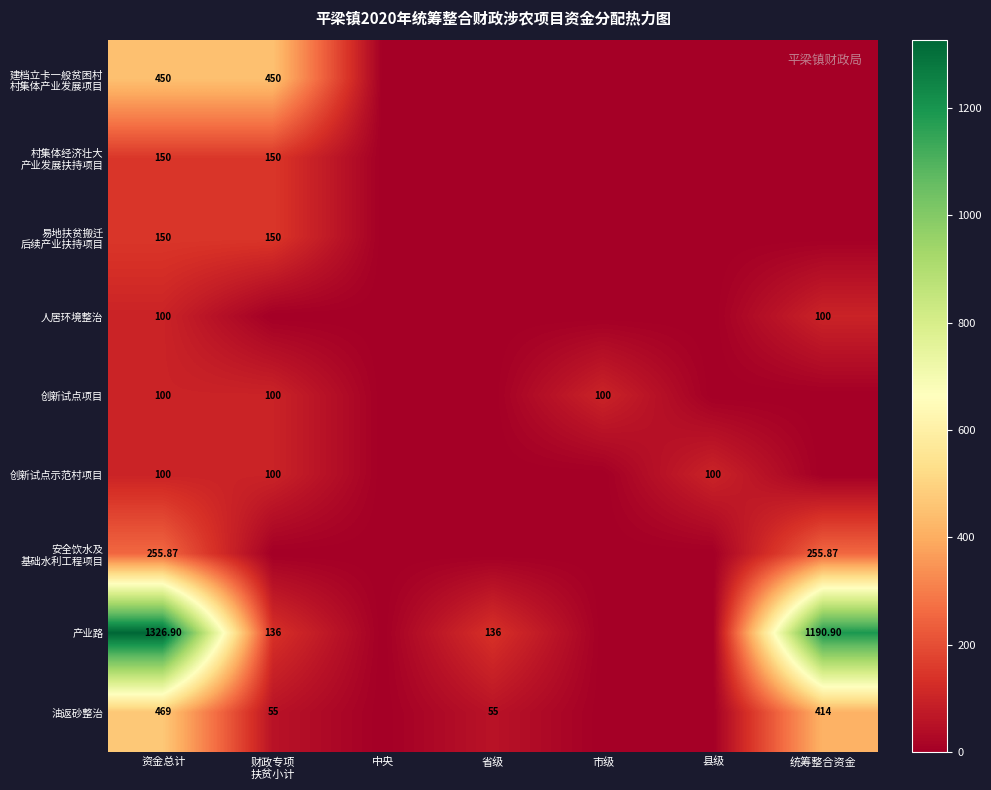

At how many categories does at least one series exceed 731?

2